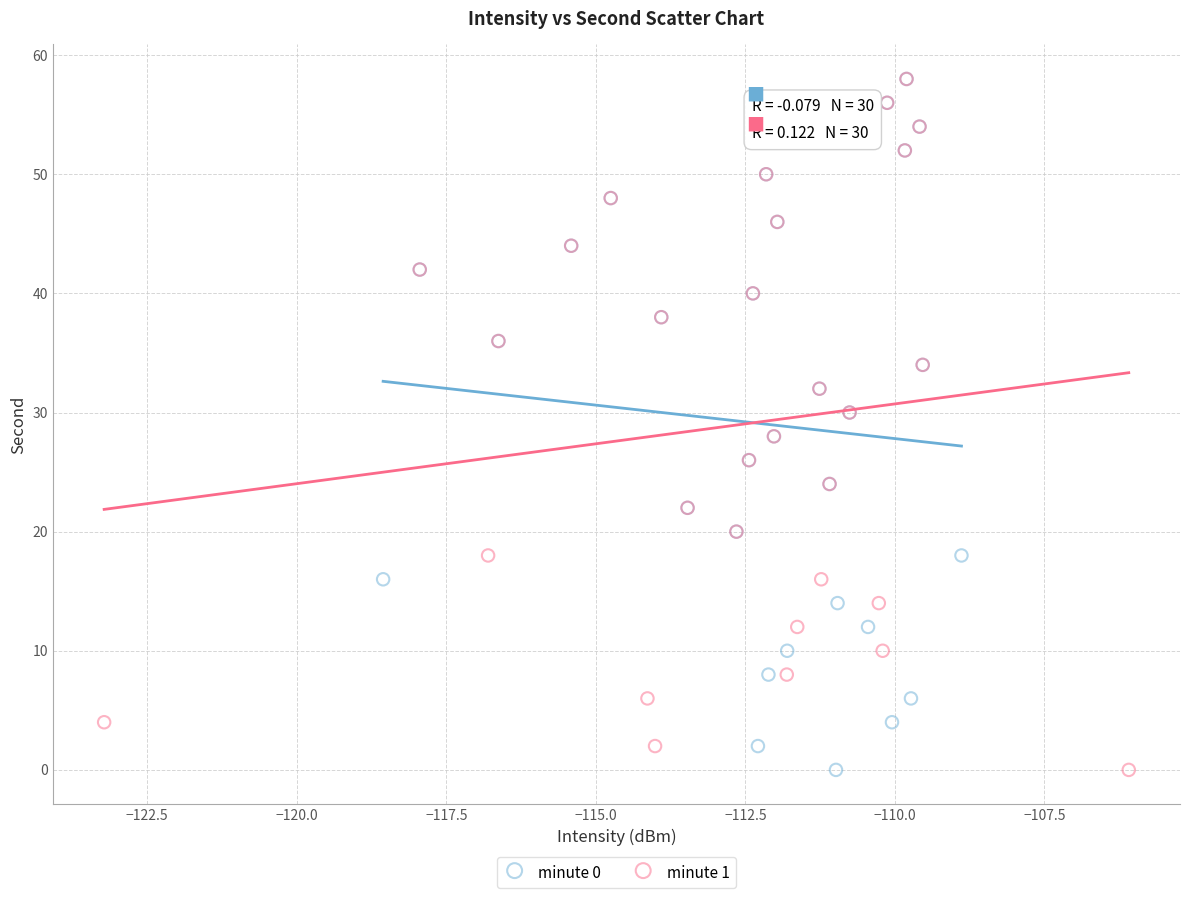

What are all the series names shown in the legend?

minute 0, minute 1